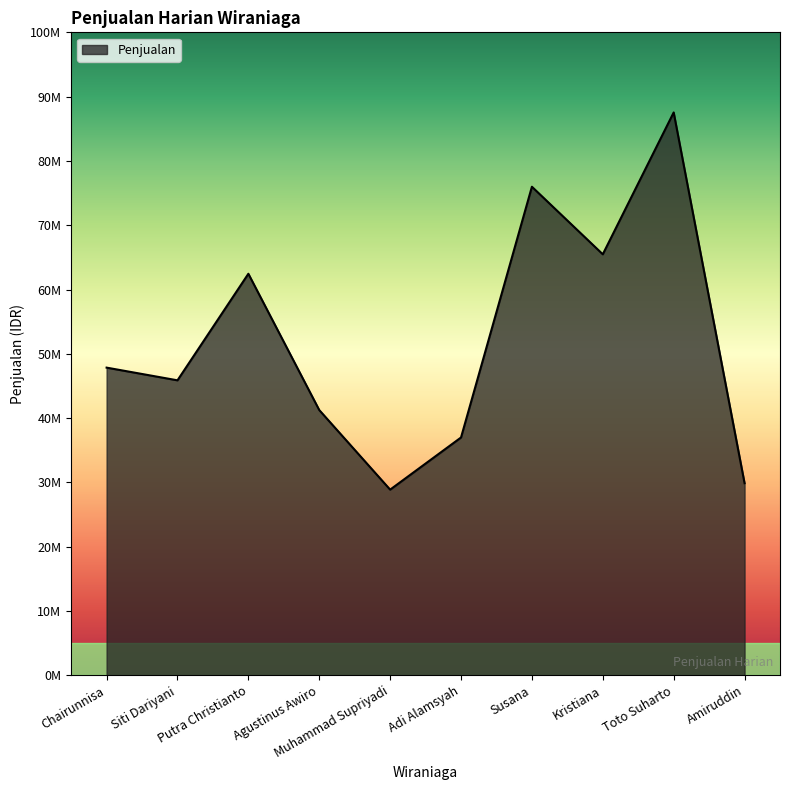

Is this an area chart (filled region under the line)?

Yes